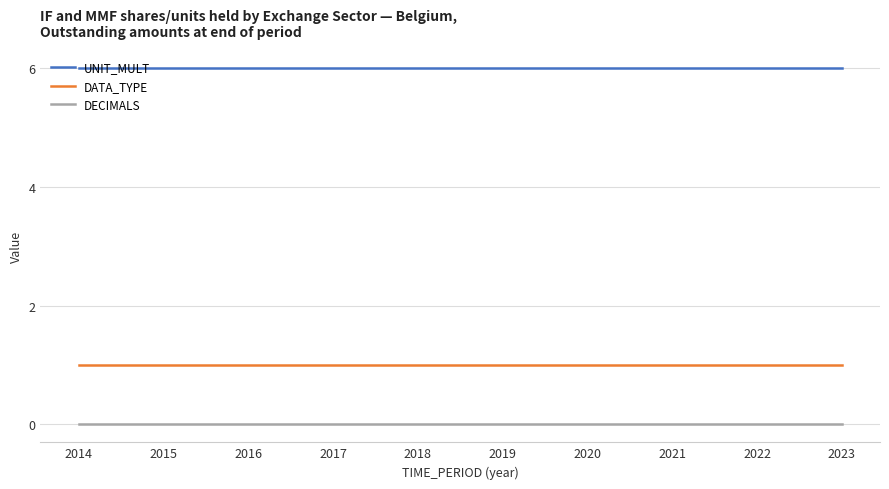

What is the lowest value of the UNIT_MULT series?

6